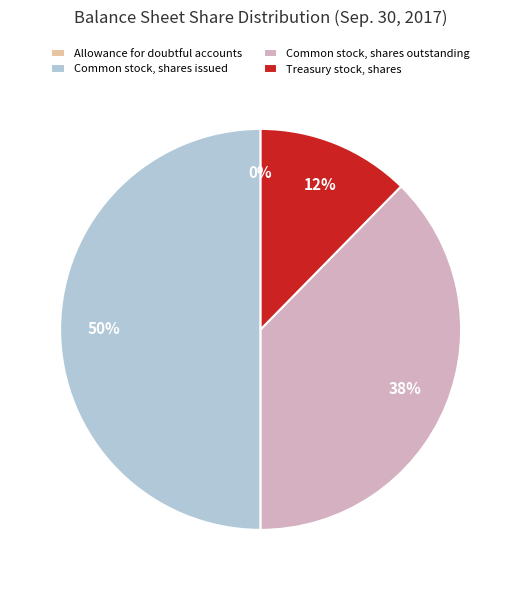

To the nearest percent, what is the average slice percentage?

25%